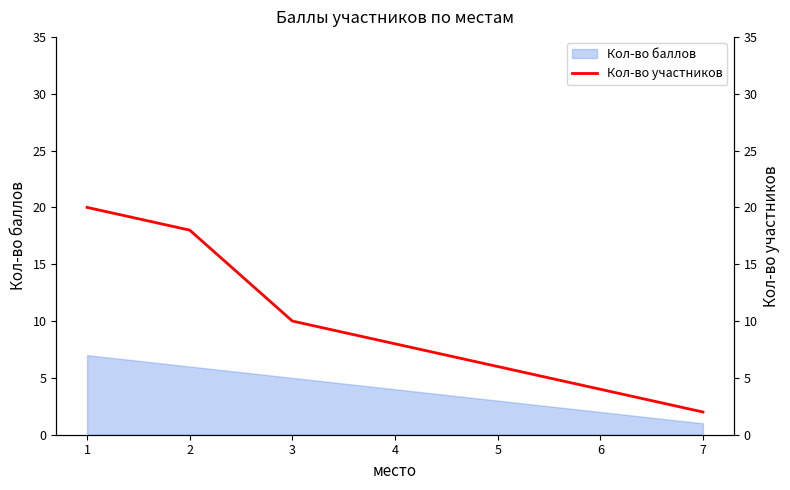

What is the difference between the second highest and second lowest values?

14